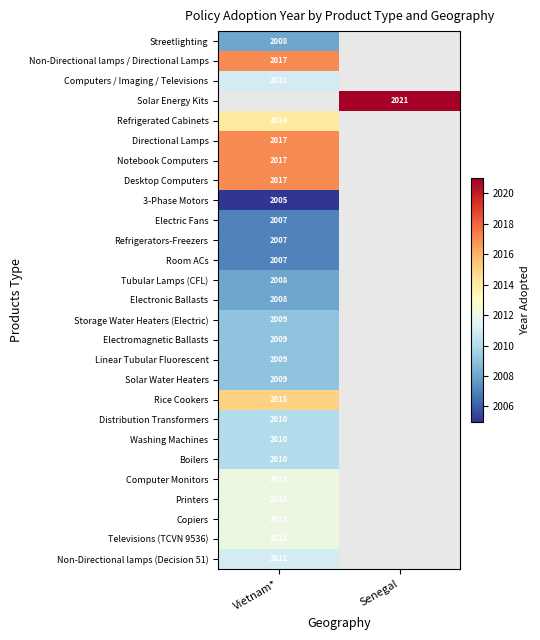

The value of Washing Machines at Vietnam* is 2010. True or false?

True